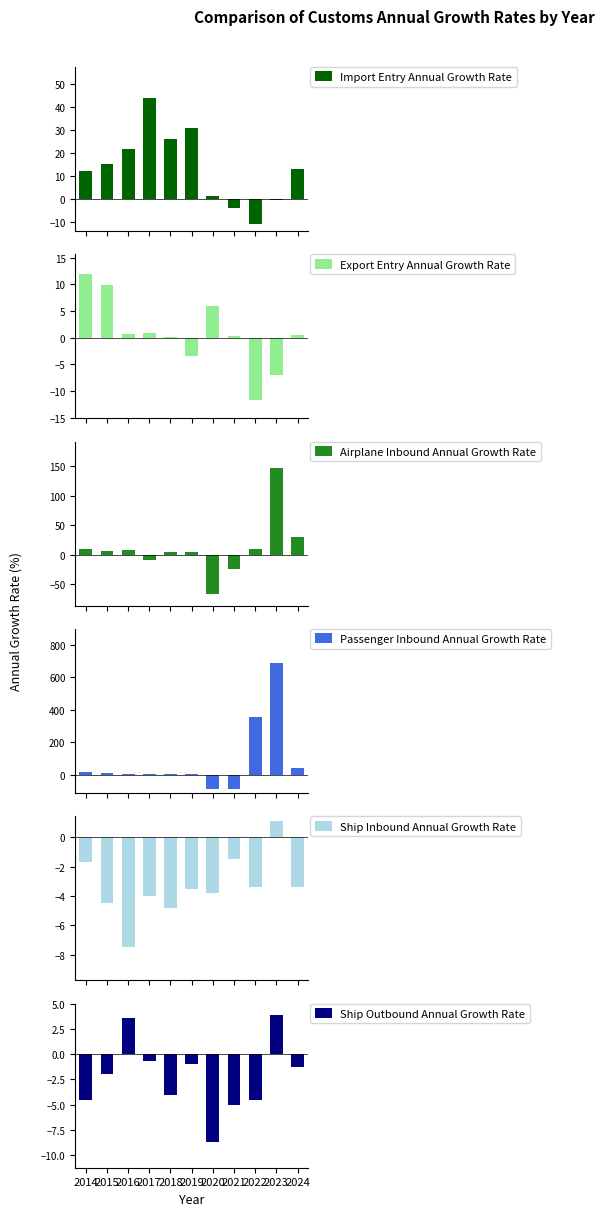

Between 2014 and 2017, which series saw the biggest shift?

Import Entry Annual Growth Rate